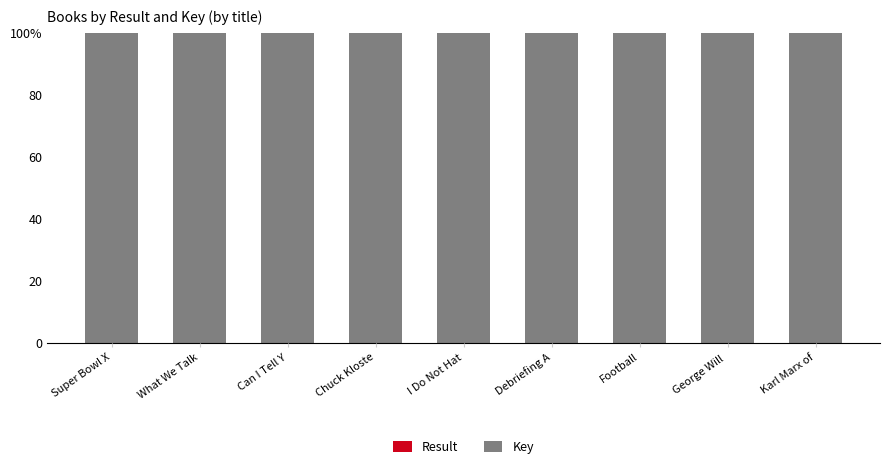

Does the chart contain stacked bars?

Yes